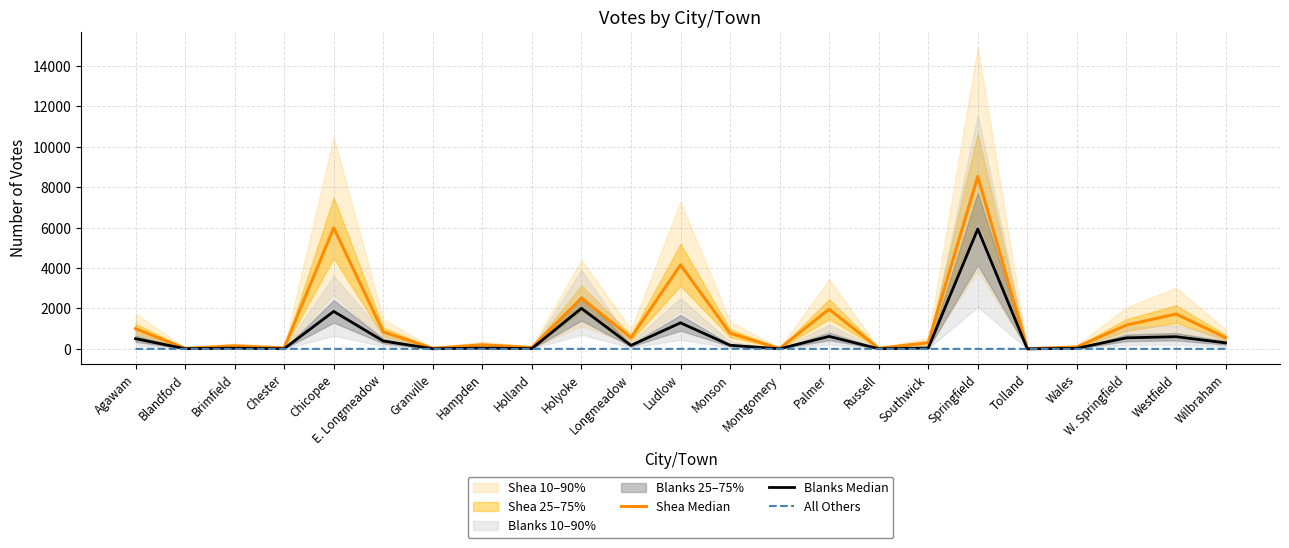

Count the All Others values in the range 0 to 1.

23